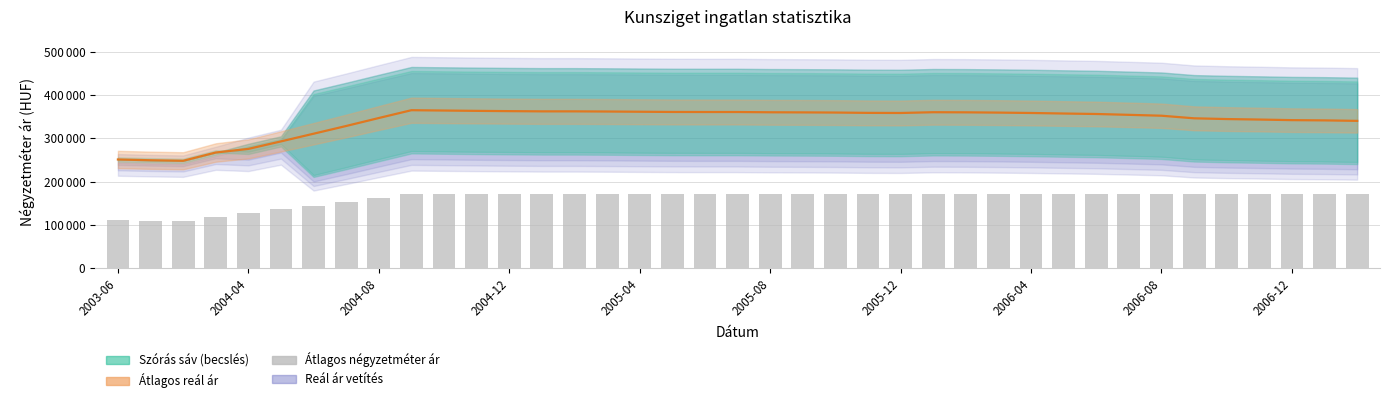

What is the maximum value for Átlagos reál ár?

365366